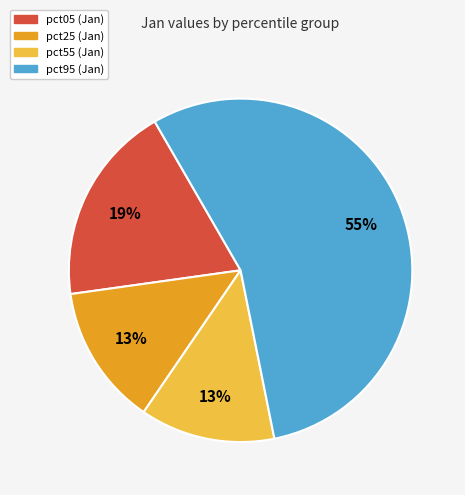

How many slices are in this pie chart?

4